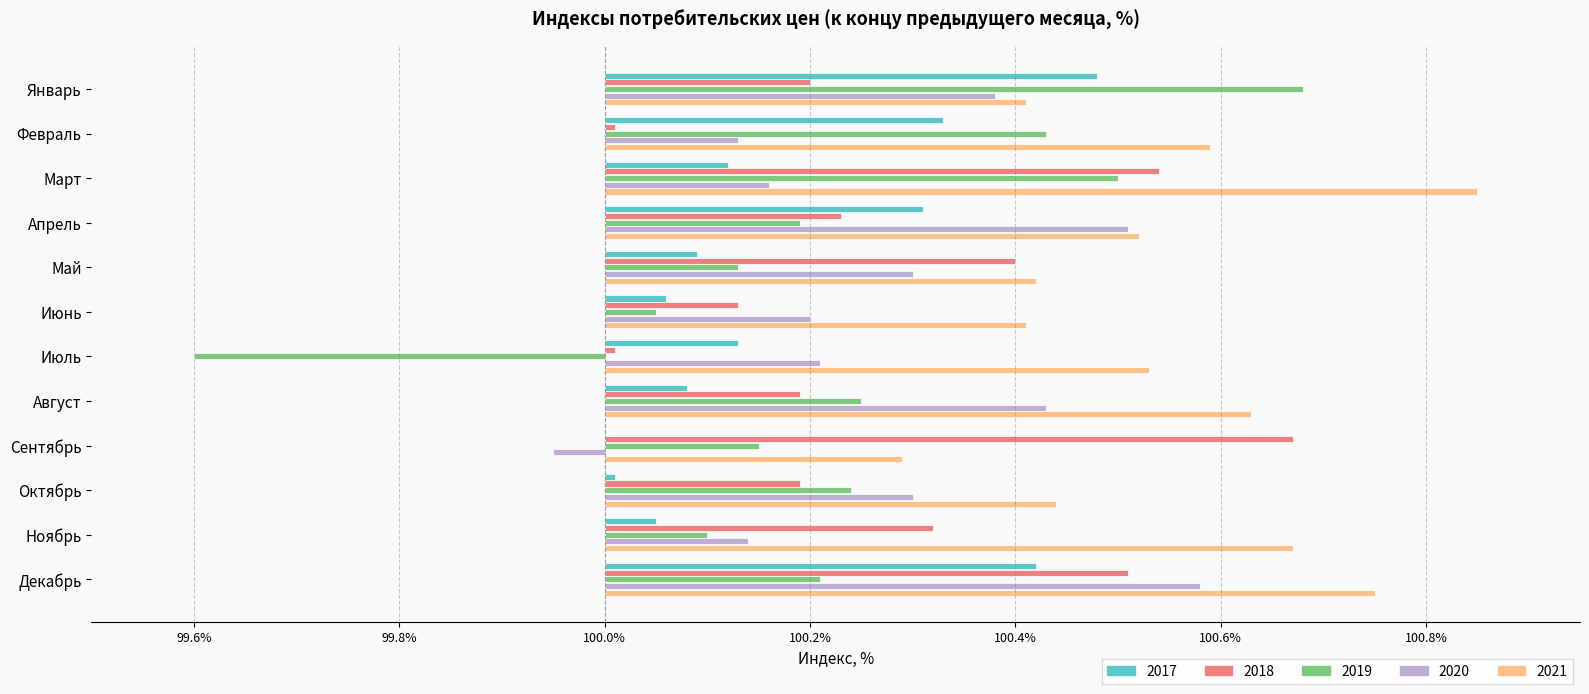

At which label is 2020 closest to 0?

Сентябрь